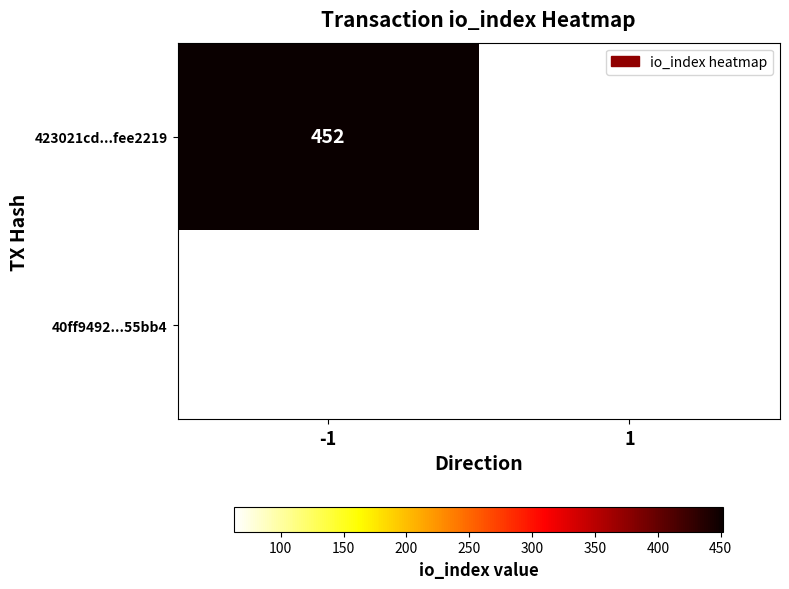

Is the value of 423021cd...fee2219 at -1 greater than the value of 40ff9492...55bb4 at 1?

Yes